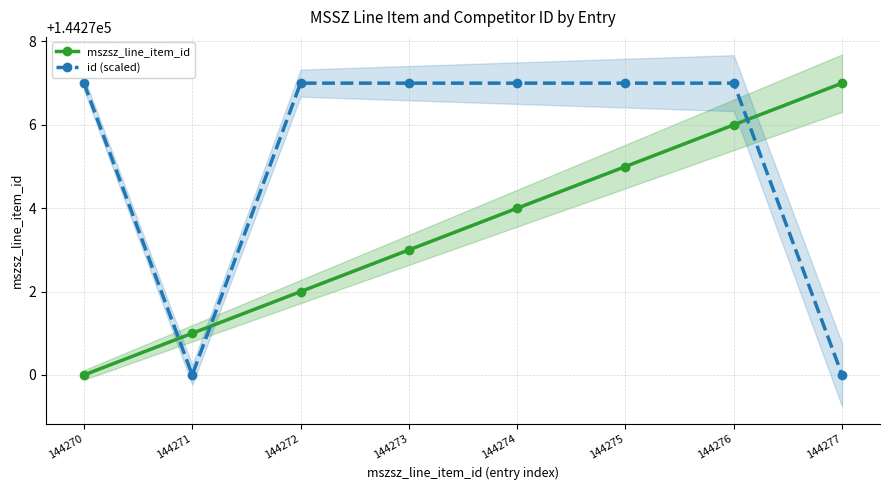

How many intersections are there between id (scaled) and mszsz_line_item_id?

3